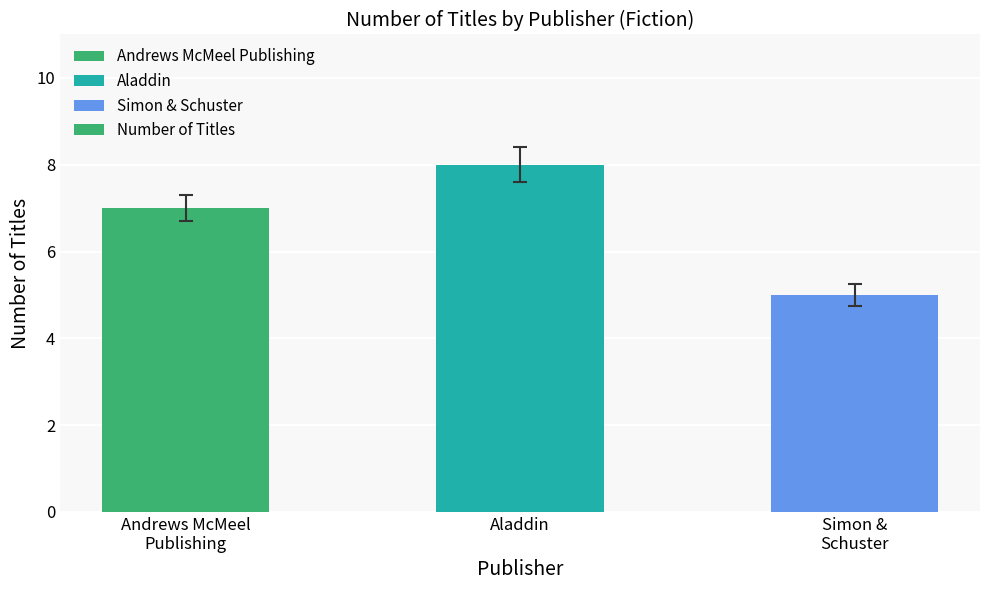

What is the label of the 2nd bar from the left?

Aladdin